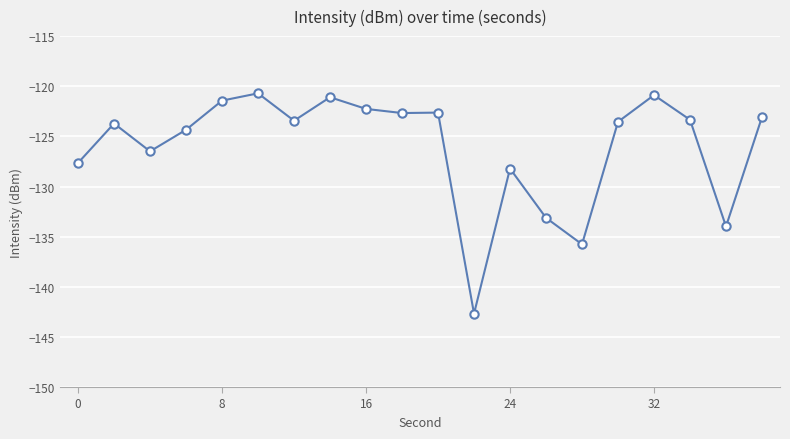

Is this an area chart (filled region under the line)?

No